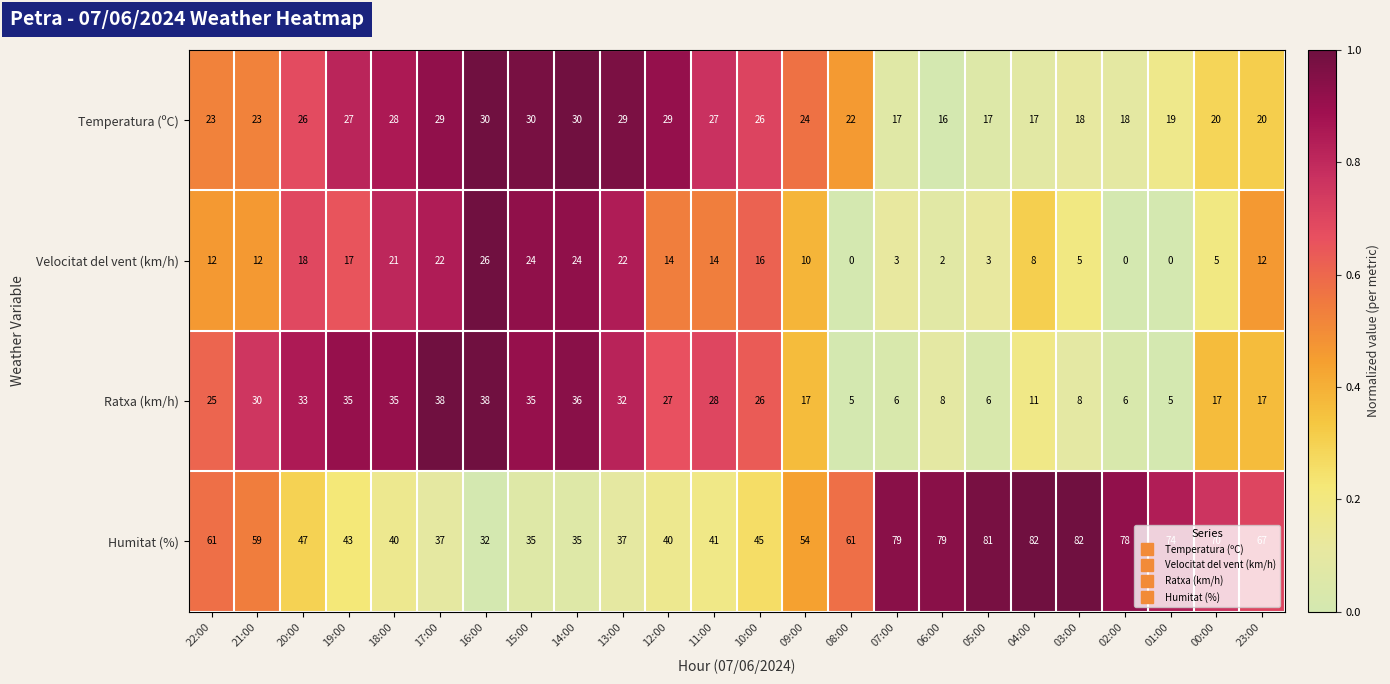

What is the highest value of the Ratxa (km/h) series?

38